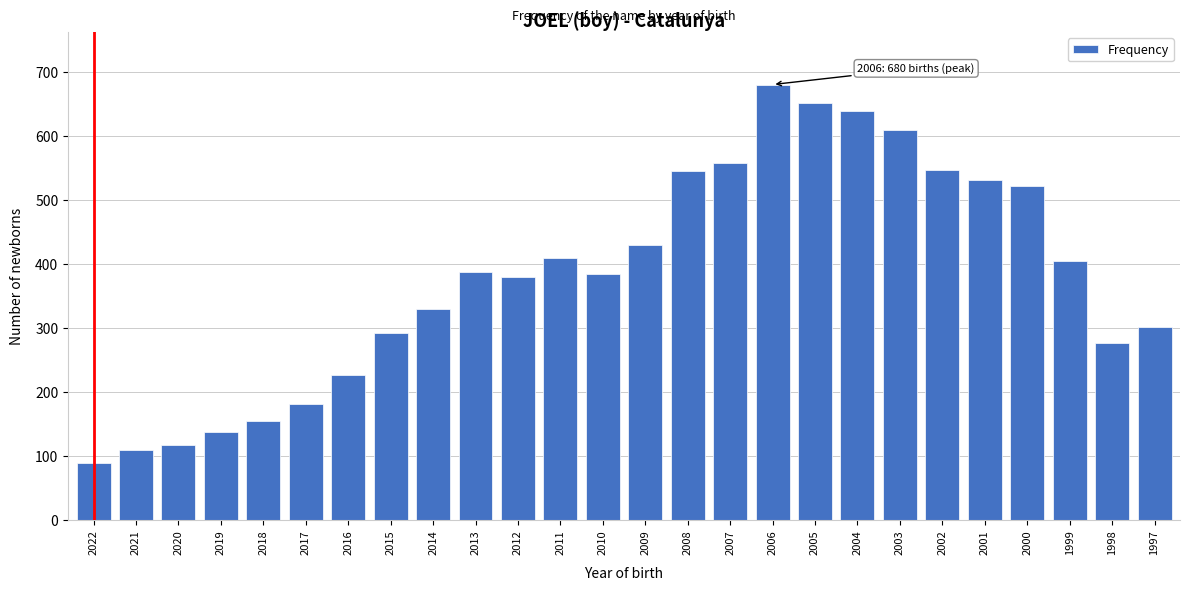

What is the value of the 16th bar from the left?

558